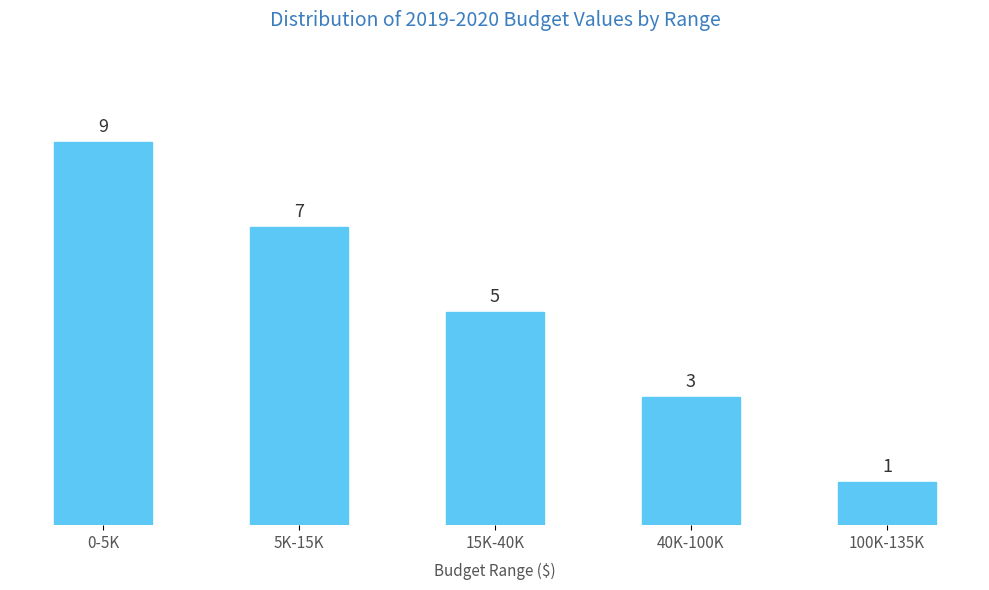

Reading right to left, extract all data points from this chart.

1	3	5	7	9